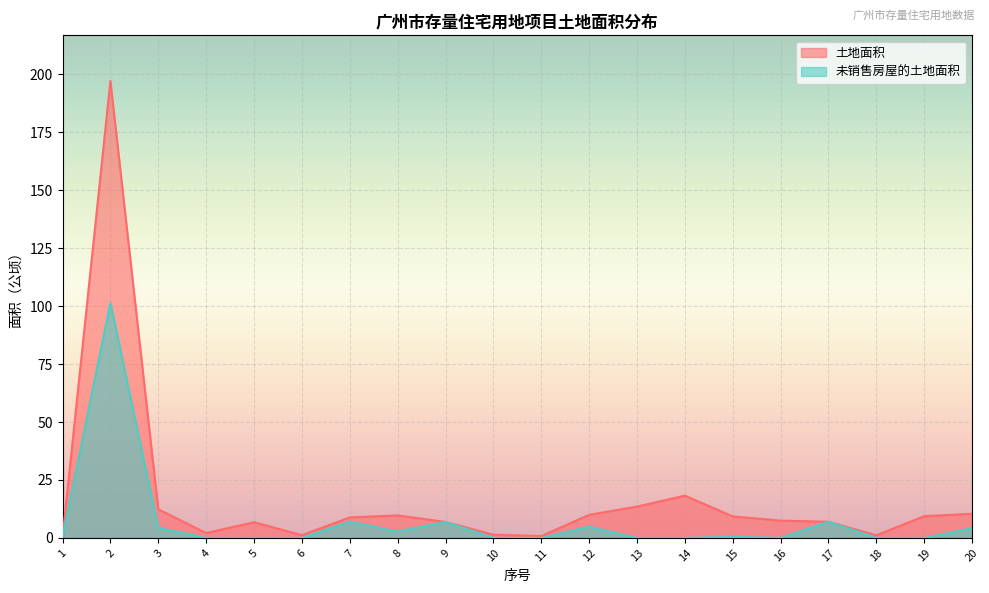

What is the difference between the maximum and minimum values in the 土地面积 series?

197.0